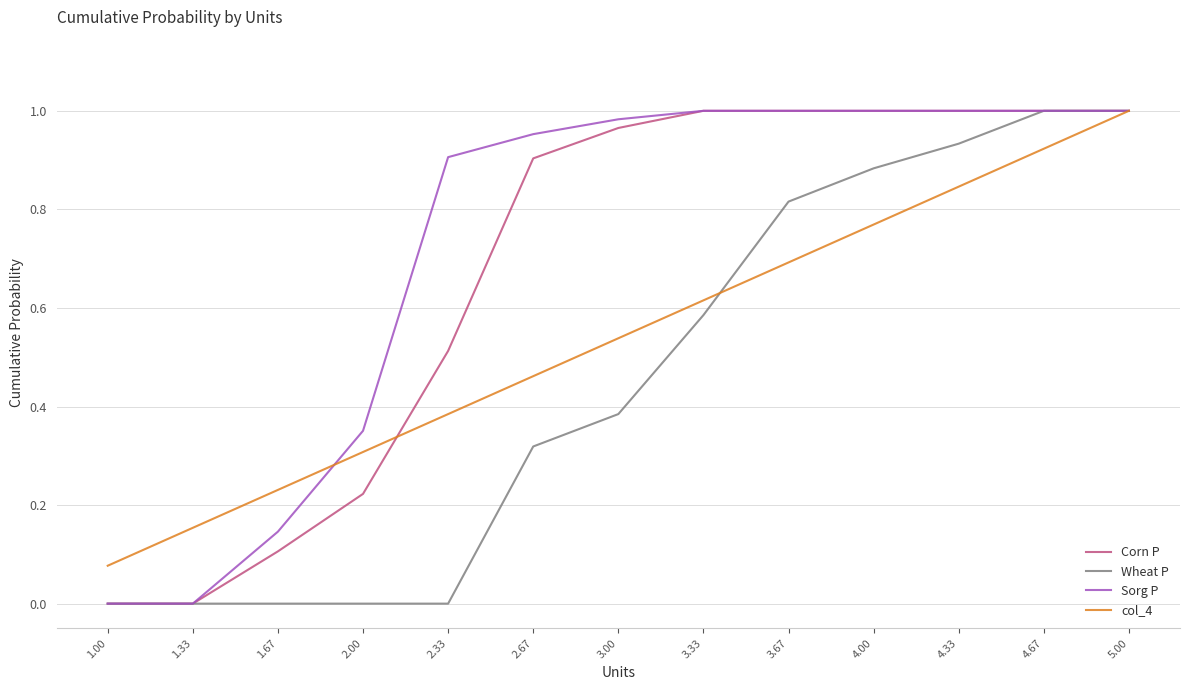

What position from the left is 2.67?

6